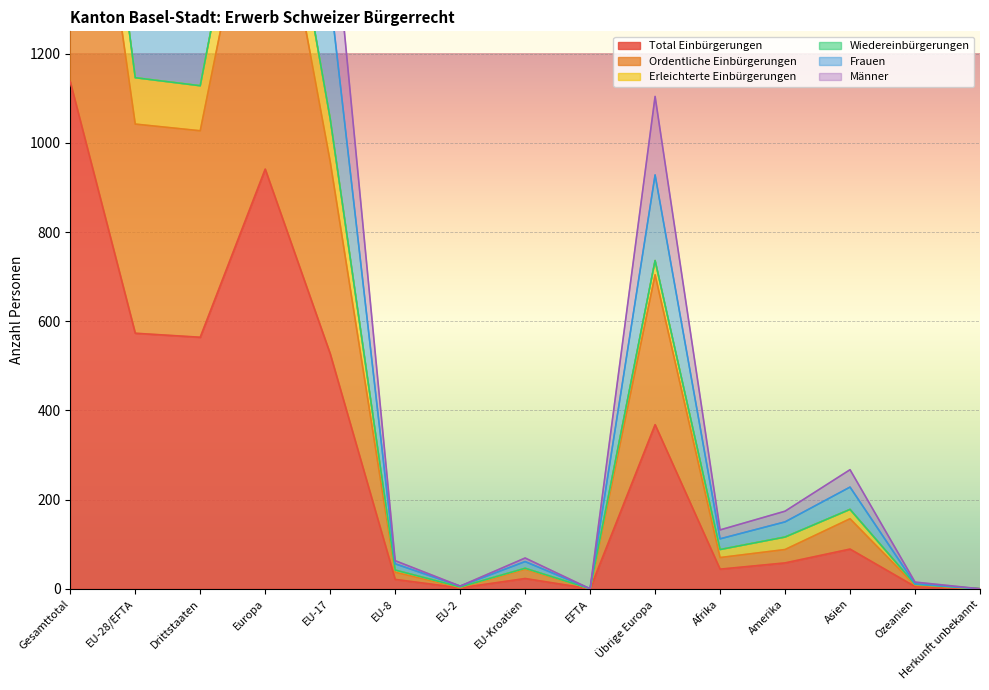

True or false: Total Einbürgerungen has a value of 58 at Amerika.

True